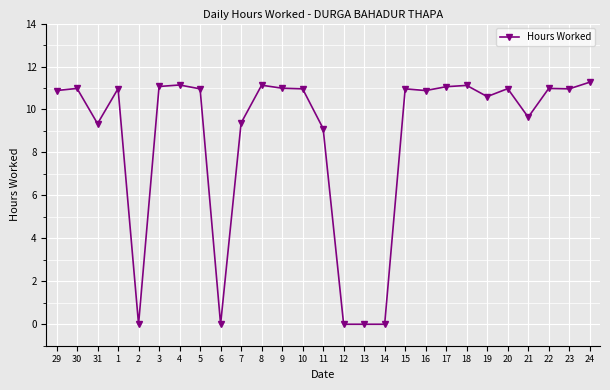

Is this an area chart (filled region under the line)?

No